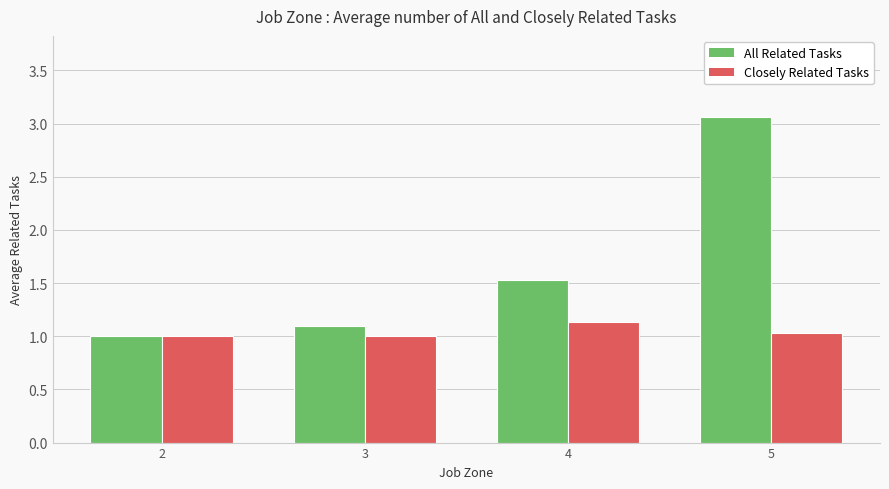

Are the bars horizontal?

No